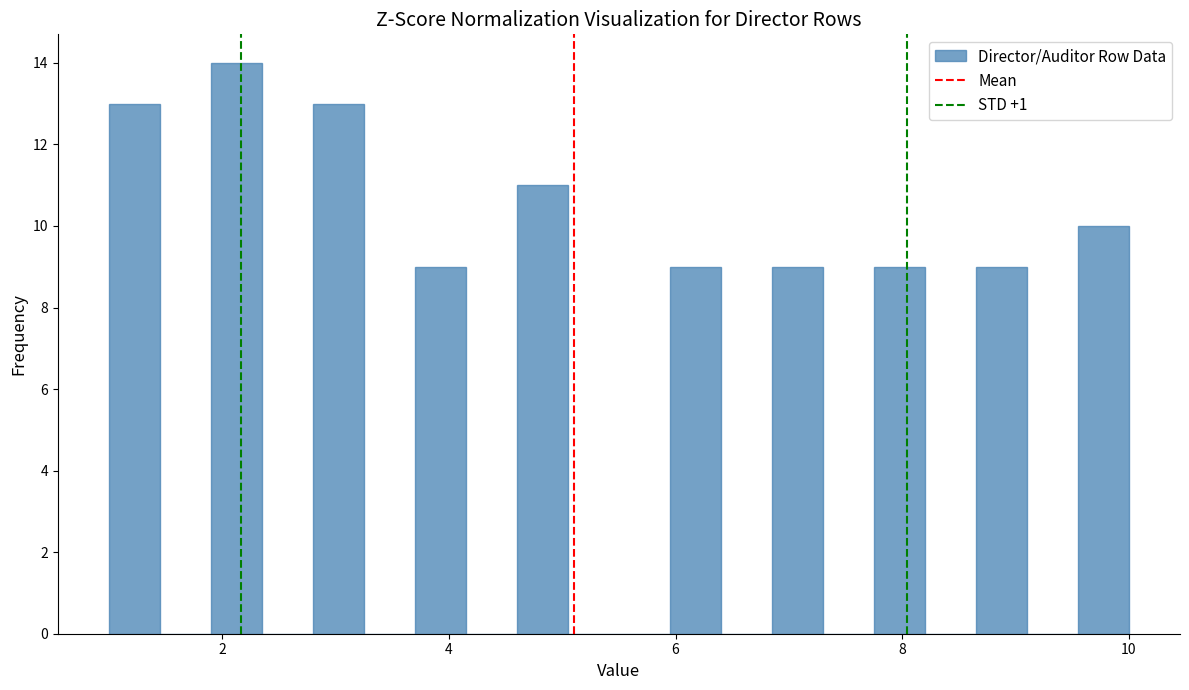

Read against the x-axis, roughly where is the centre of the tallest bar?

2.2